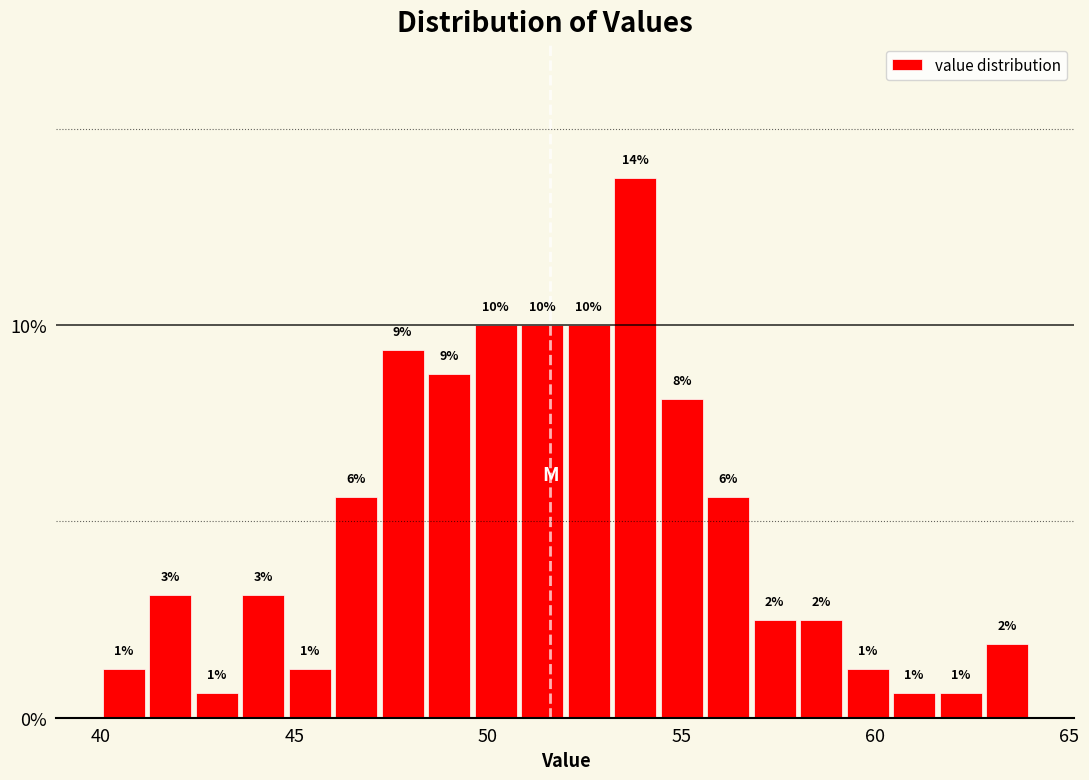

Read against the x-axis, roughly where is the centre of the tallest bar?

54.0